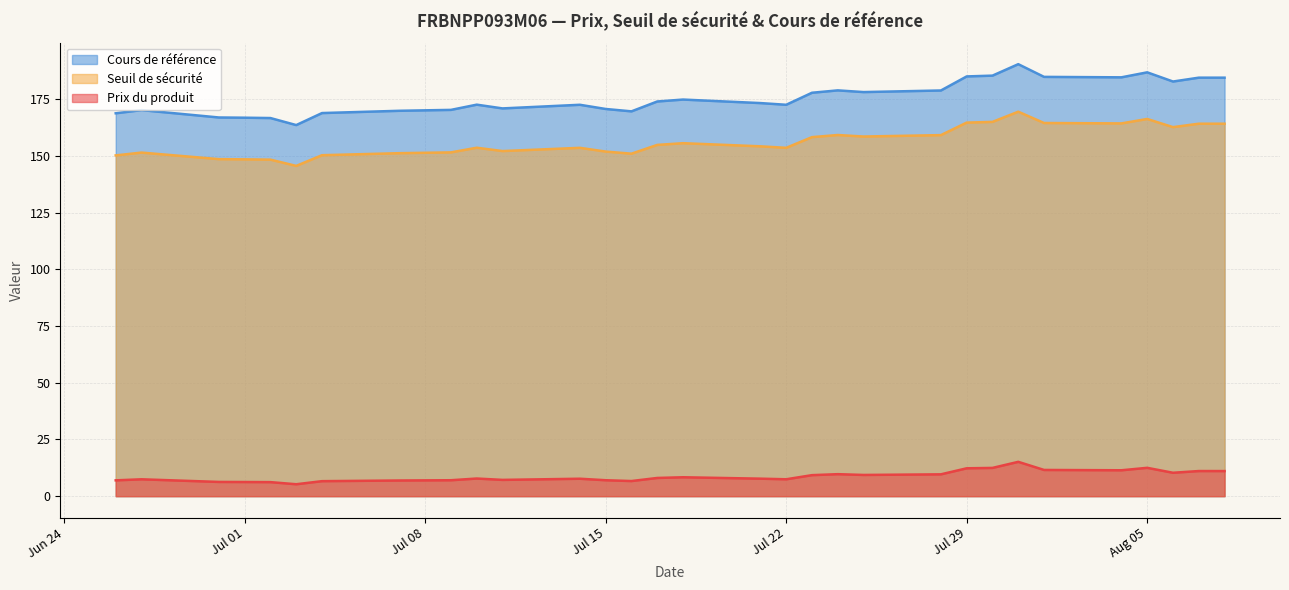

What are all the series names shown in the legend?

Cours de référence, Seuil de sécurité, Prix du produit